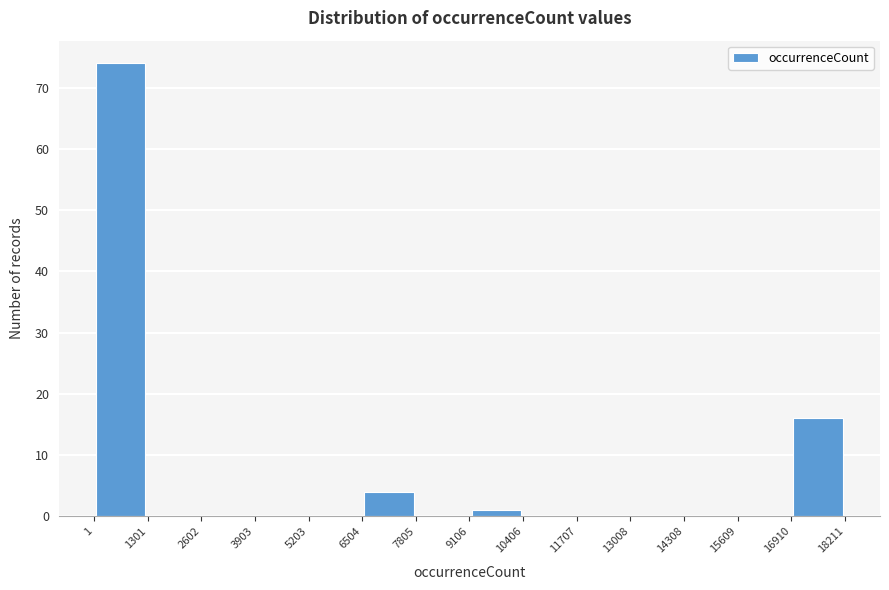

What is the height of the bar covering 16910 to 18211 on the x-axis? The values are not printed on the chart, so give them approximately, as read against the axis.

16